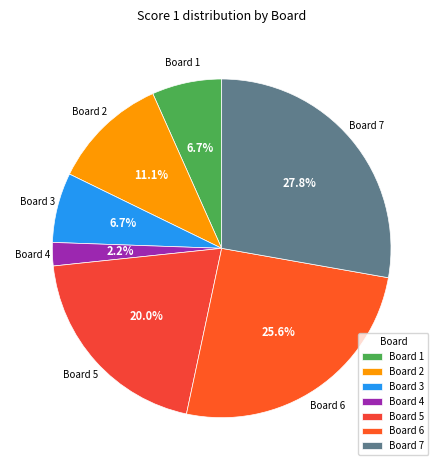

To the nearest percent, what is the difference between the largest and smallest slice percentages?

26%